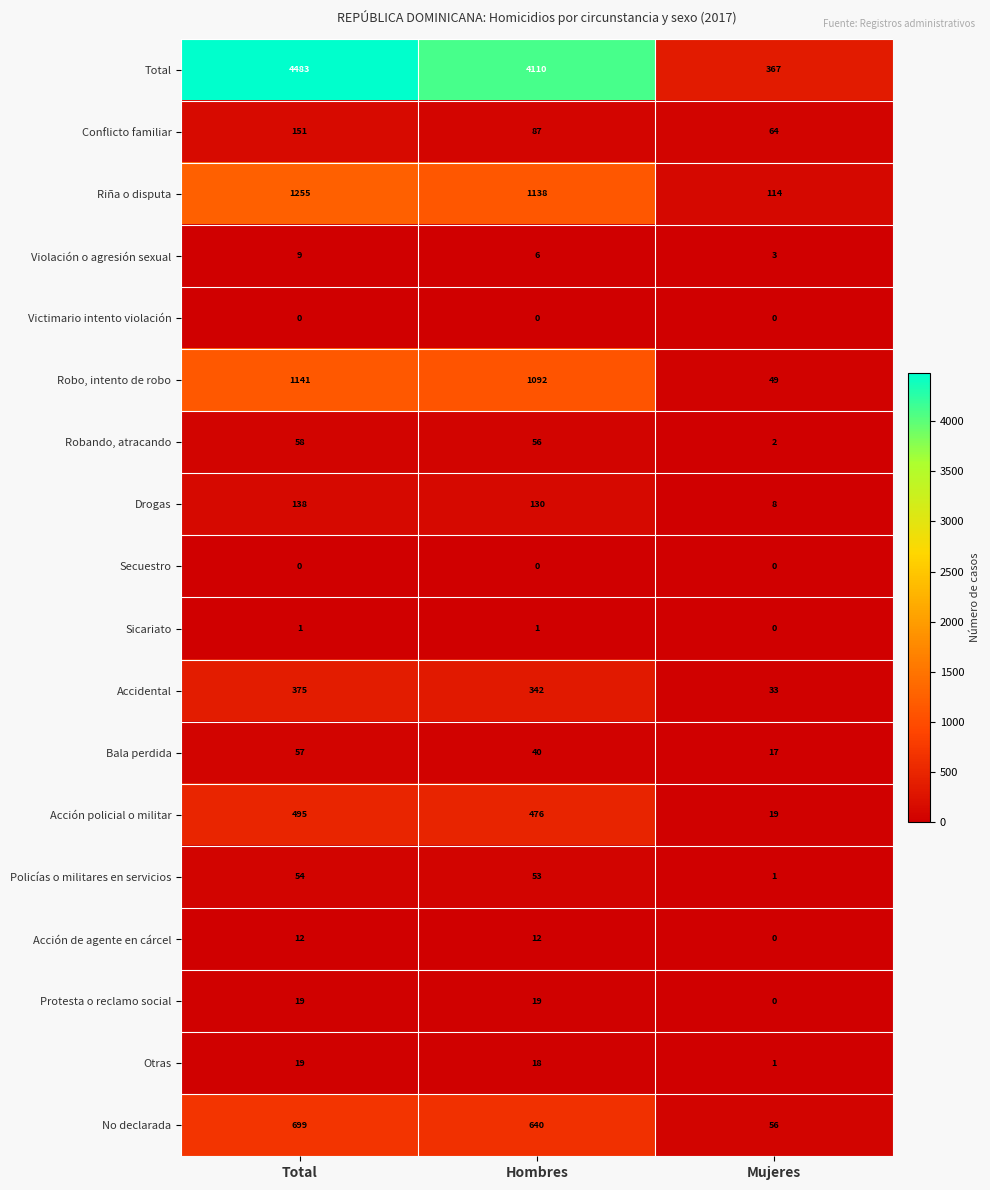

Which series has the largest total across all categories?

Total